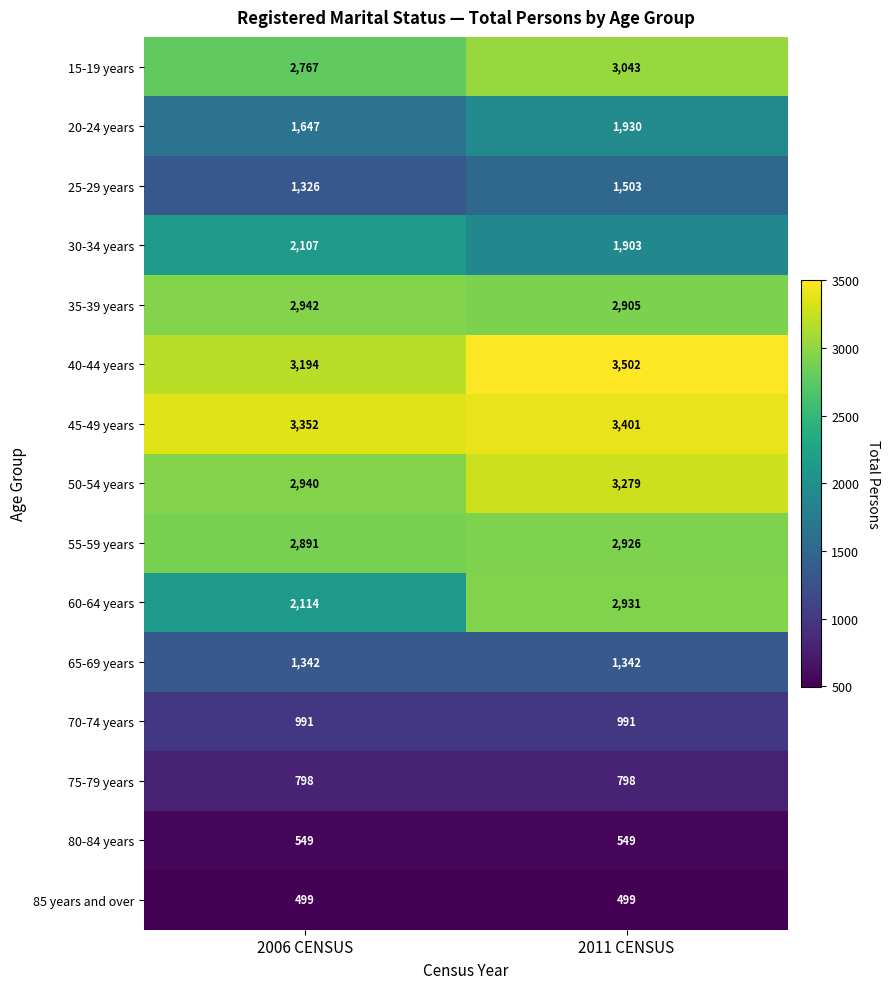

Is it true that 65-69 years equals 1342 at 2011 CENSUS?

True